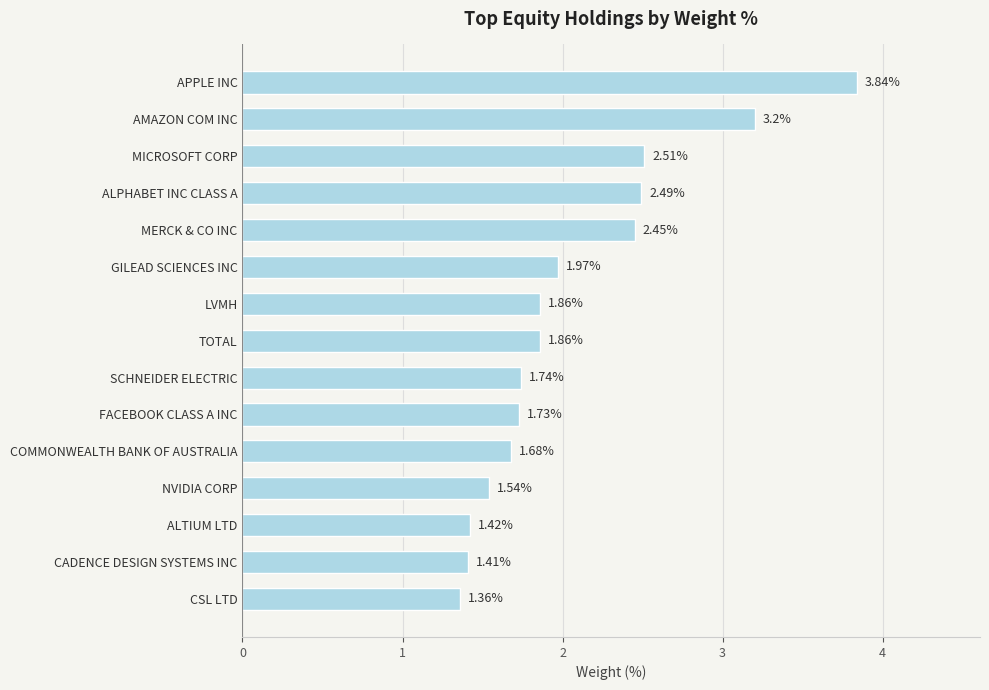

What is the difference between the values at ALPHABET INC CLASS A and ALTIUM LTD?

1.1